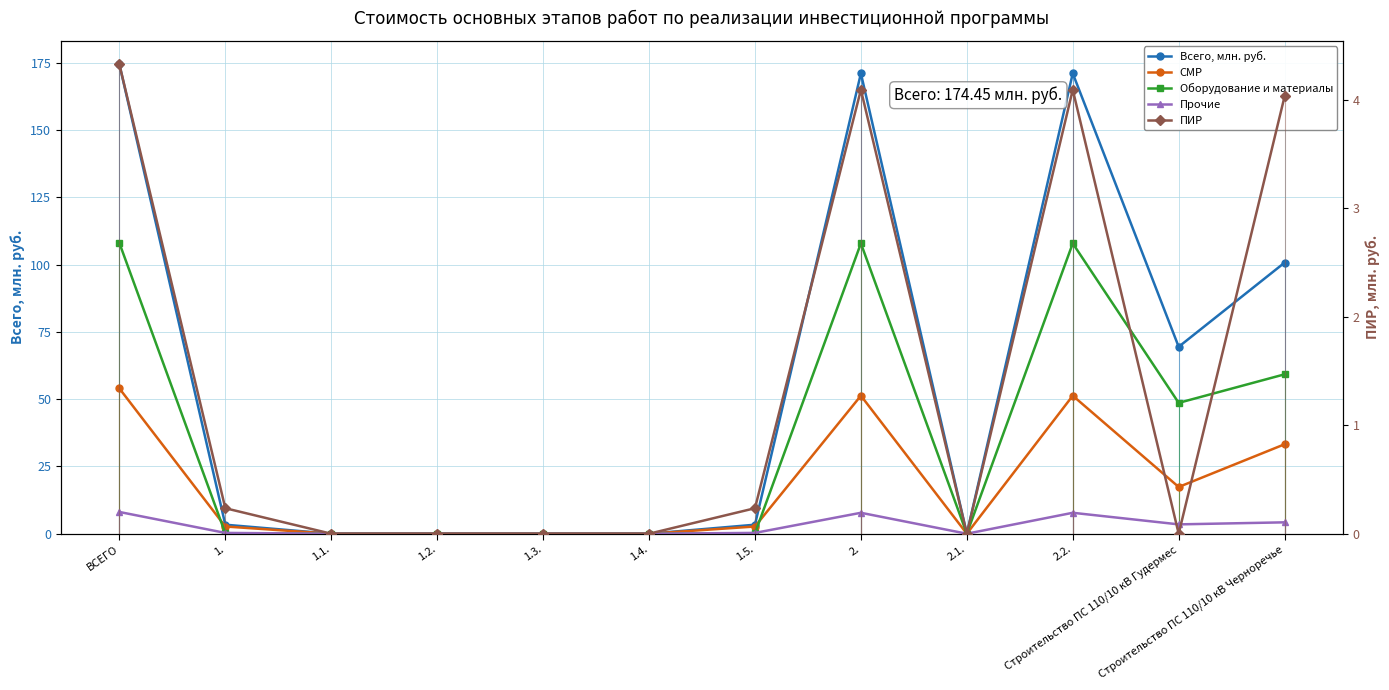

True or false: Всего, млн. руб. and Прочие cross at least once.

False